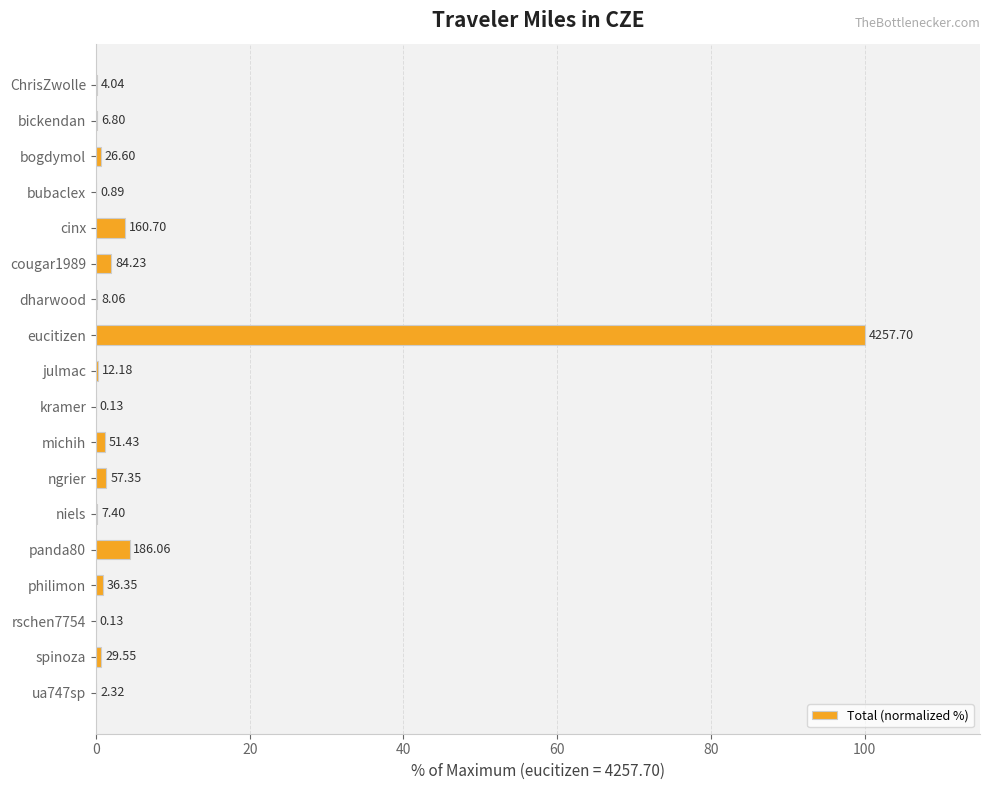

Are the bars horizontal?

Yes